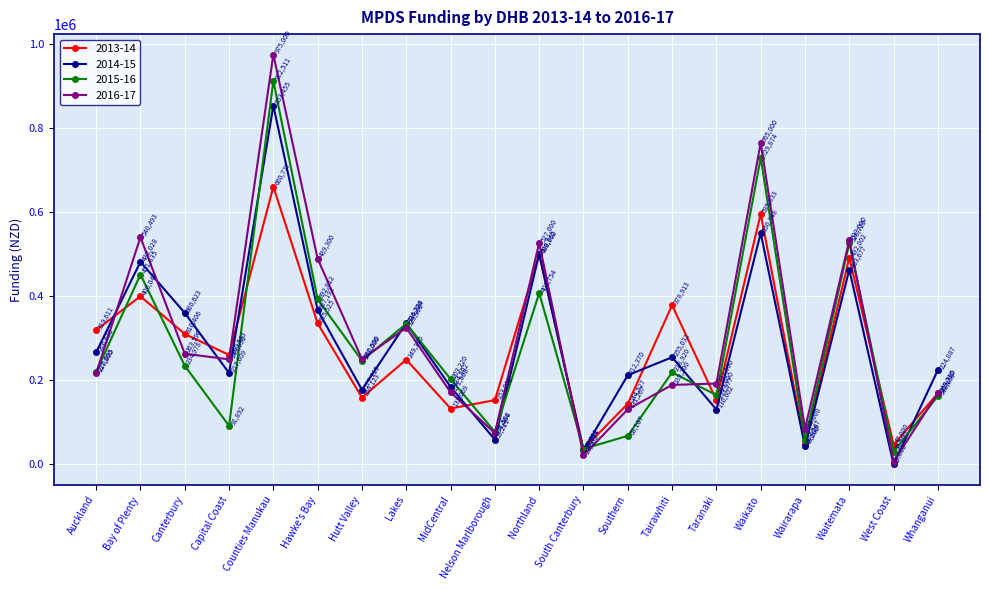

Is the value of 2014-15 at Southern greater than the value of 2016-17 at Northland?

No